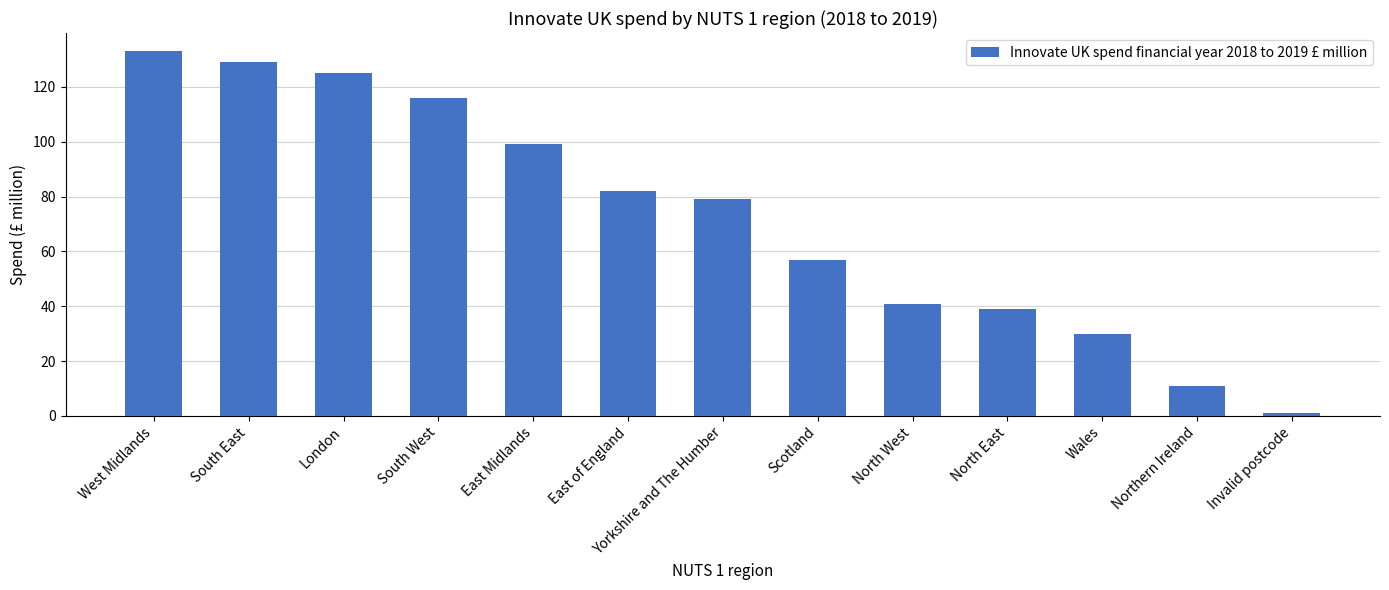

Is it true that the value at North East is 11?

False